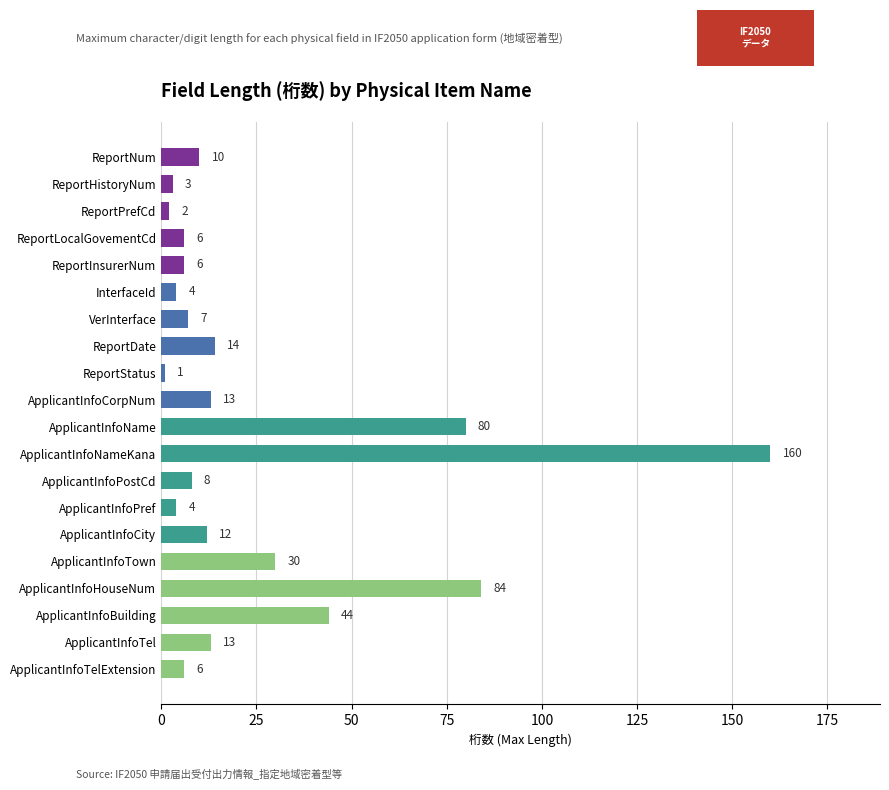

What is the label of the 2nd bar from the top?

ReportHistoryNum